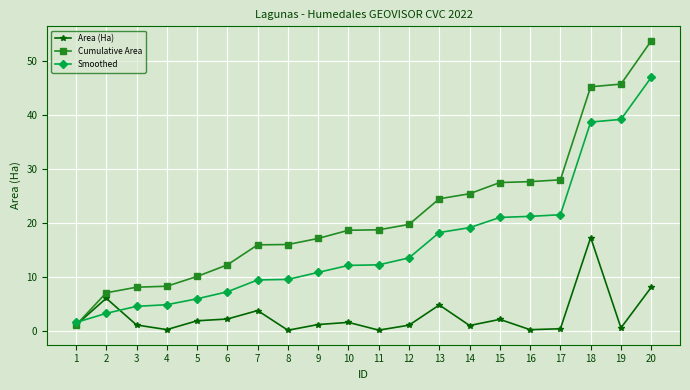

Rank the series by their average value, from lowest to highest.

Area (Ha), Smoothed, Cumulative Area